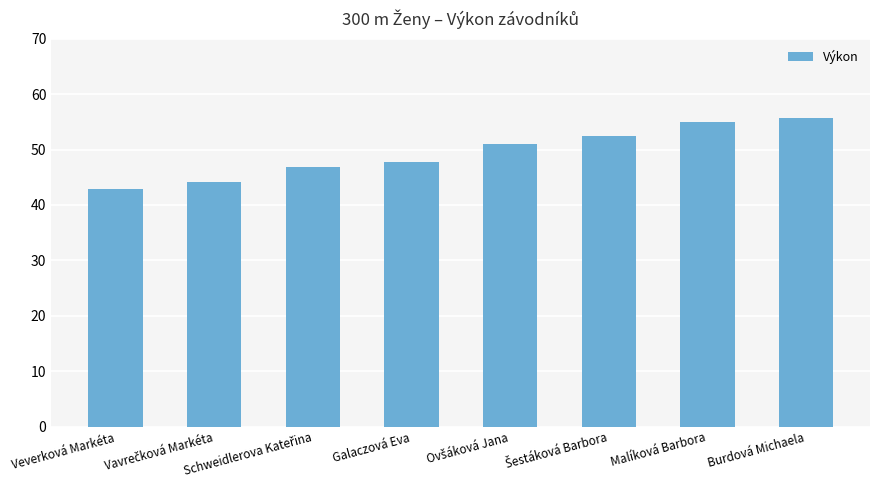

Read the value at Malíková Barbora.

54.9